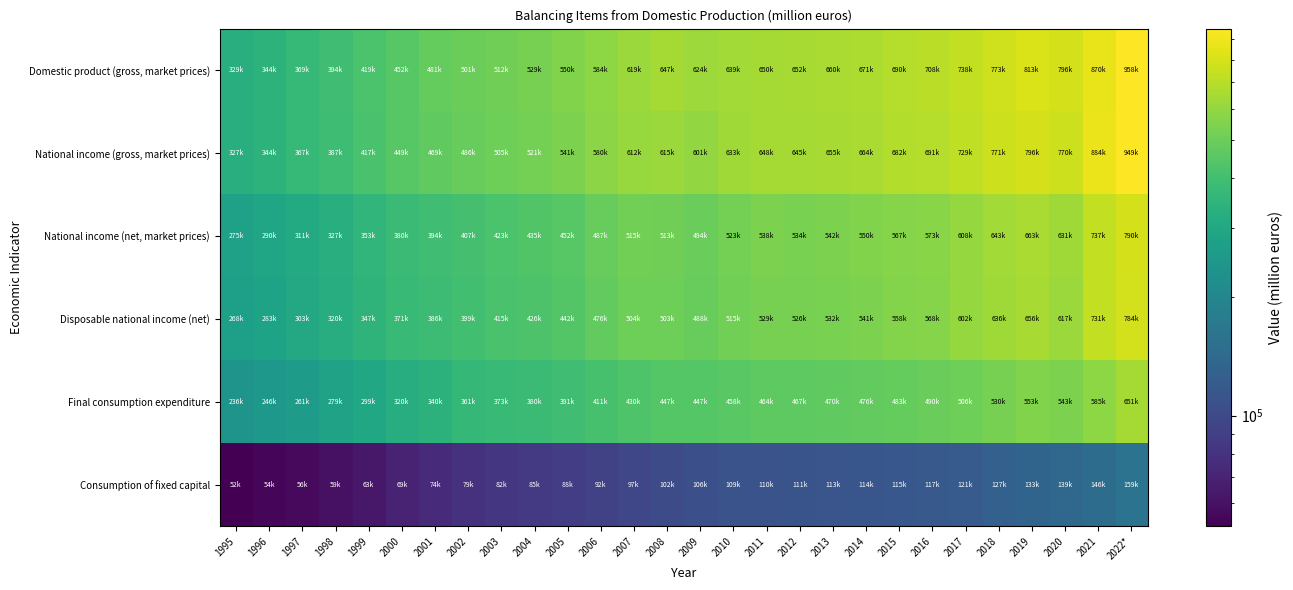

What is the spread (max minus min) of values at 2000?

382877